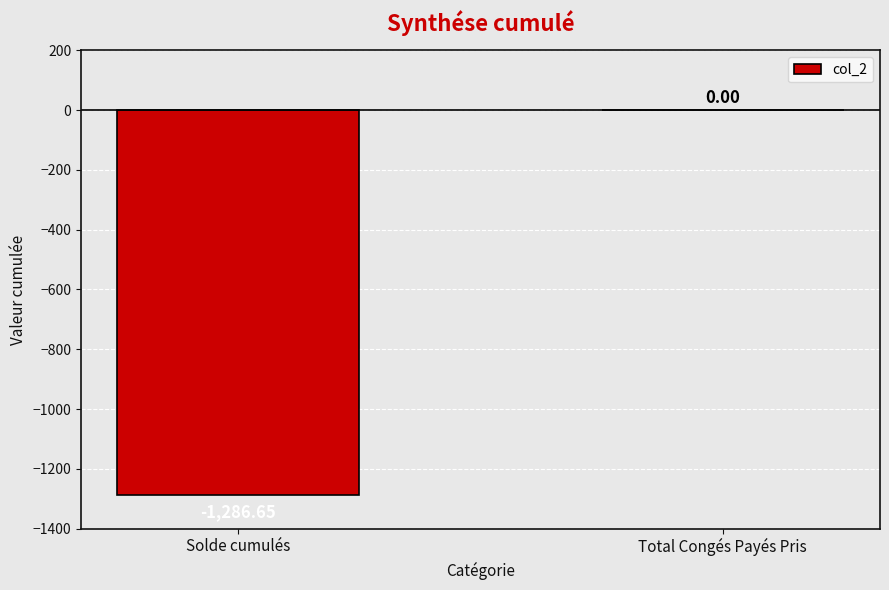

Where is the data nearest to the value -643?

Total Congés Payés Pris